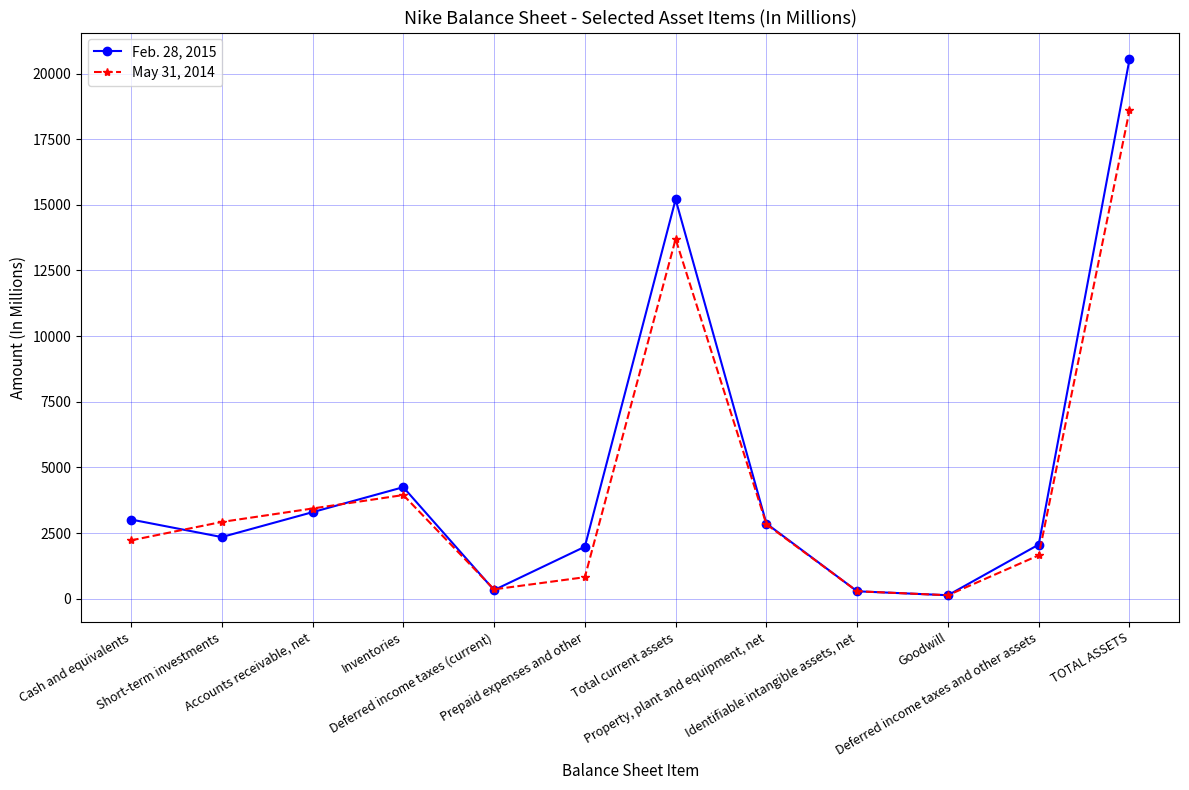

True or false: Feb. 28, 2015 has a value of 1633 at Cash and equivalents.

False